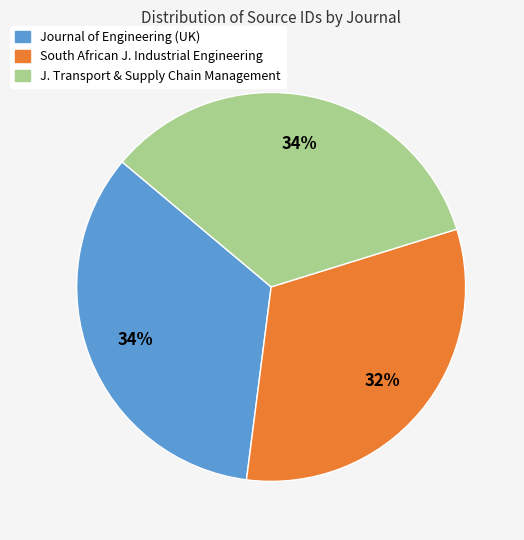

Does any single category account for the majority?

No